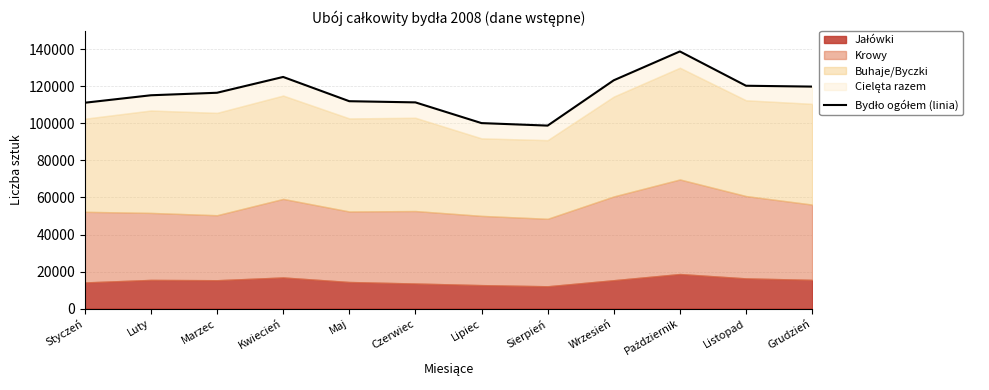

The value at Kwiecień is 125096. True or false?

True